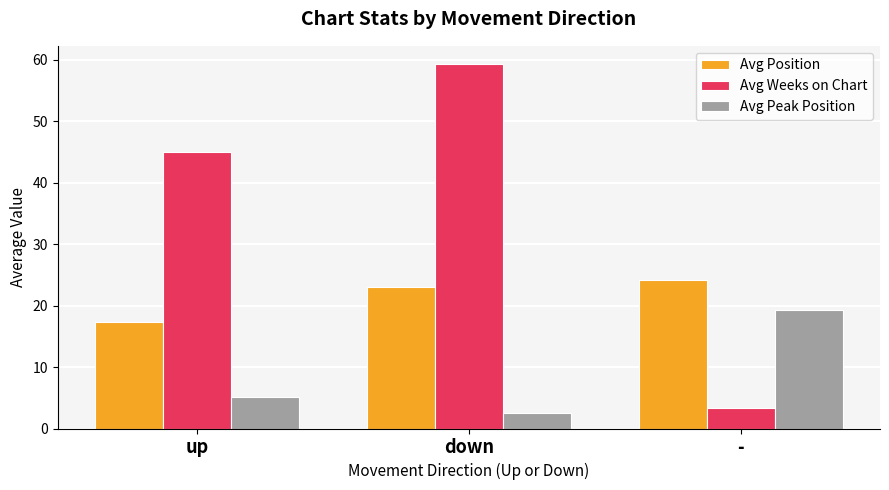

What position from the left is -?

3